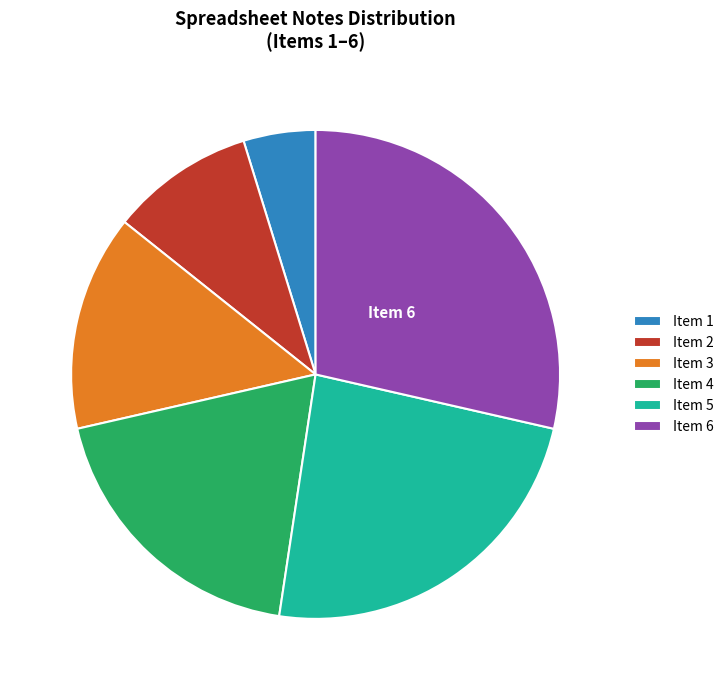

Between Item 3 and Item 1, which is larger?

Item 3